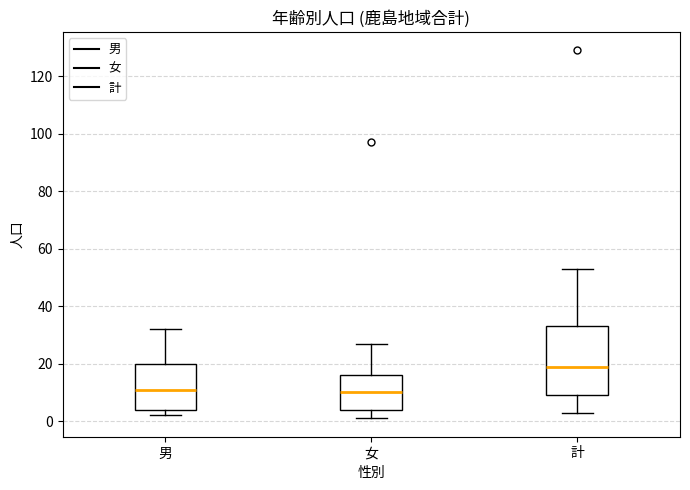

Comparing the boxes themselves (not the whiskers), which one is the tallest?

計